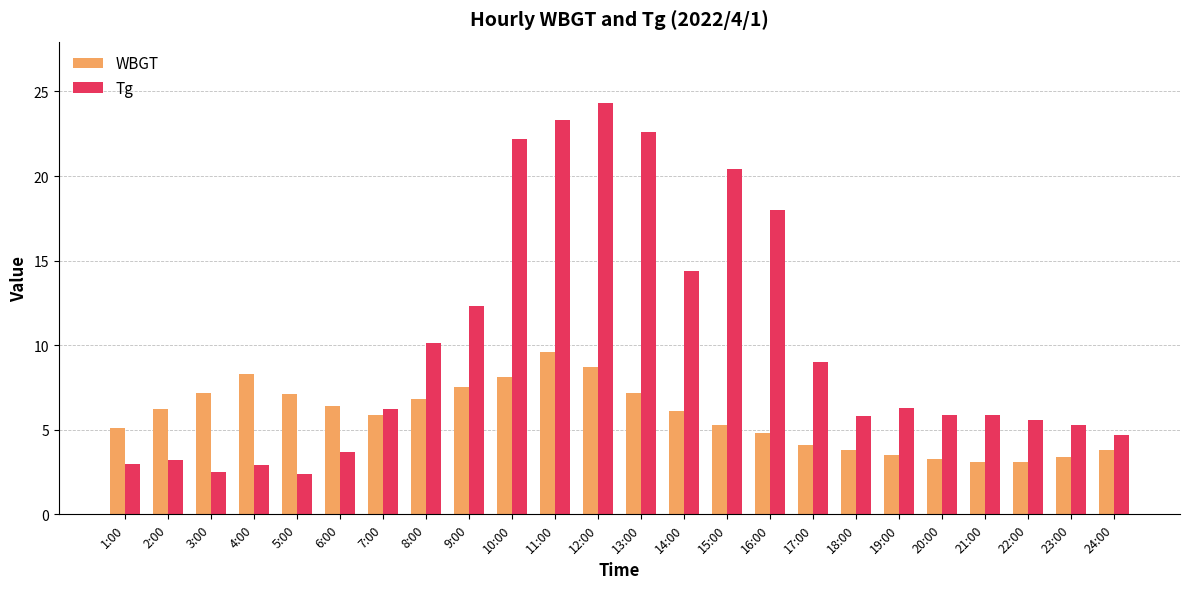

The value of WBGT at 16:00 is 4.8. True or false?

True